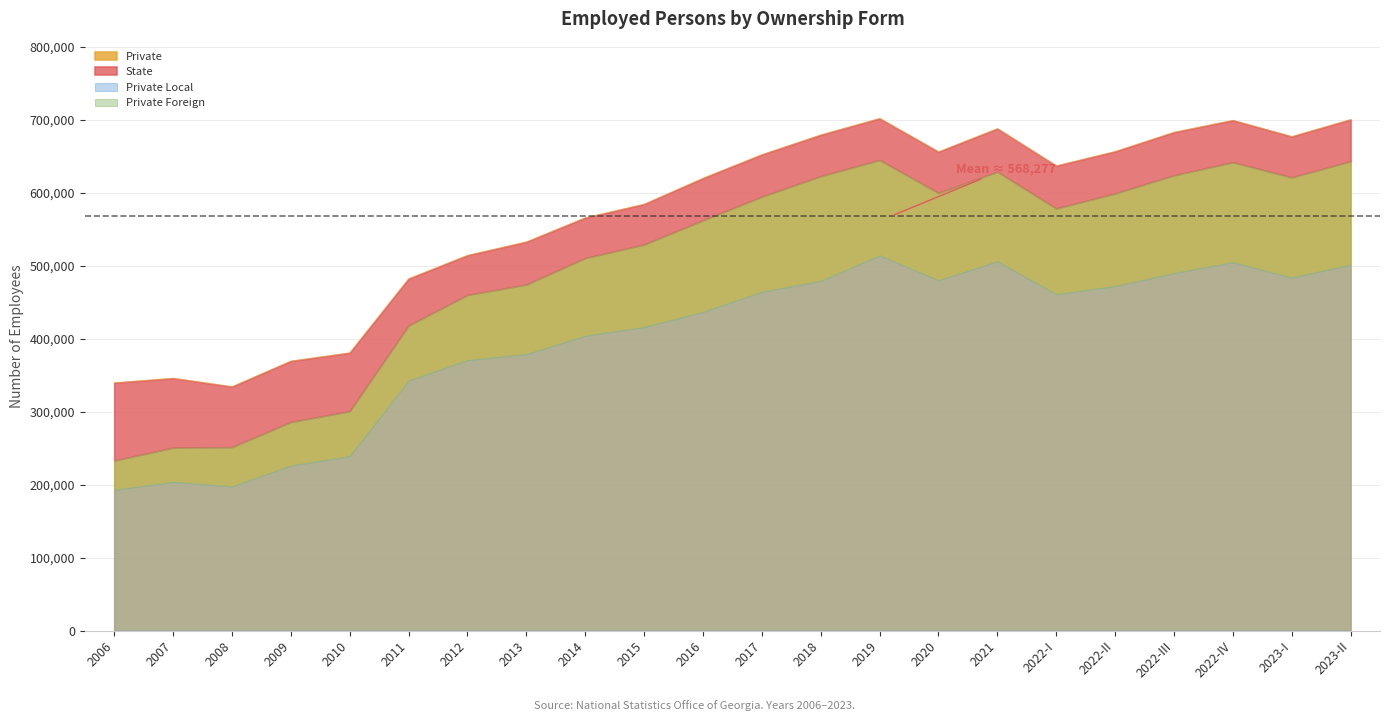

How many lines are shown in the chart?

5